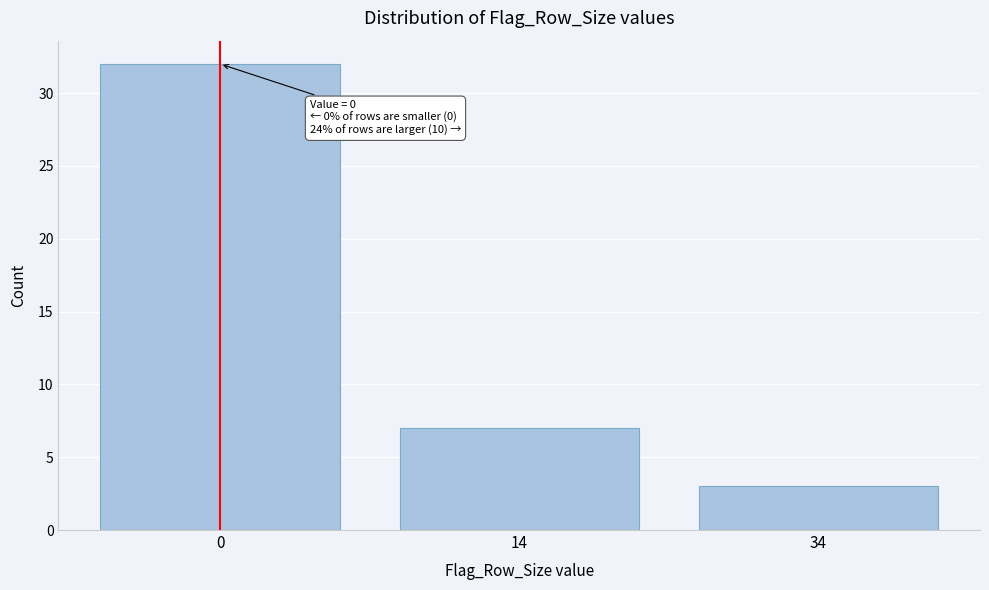

Reading left to right, extract all data points from this chart.

32	7	3